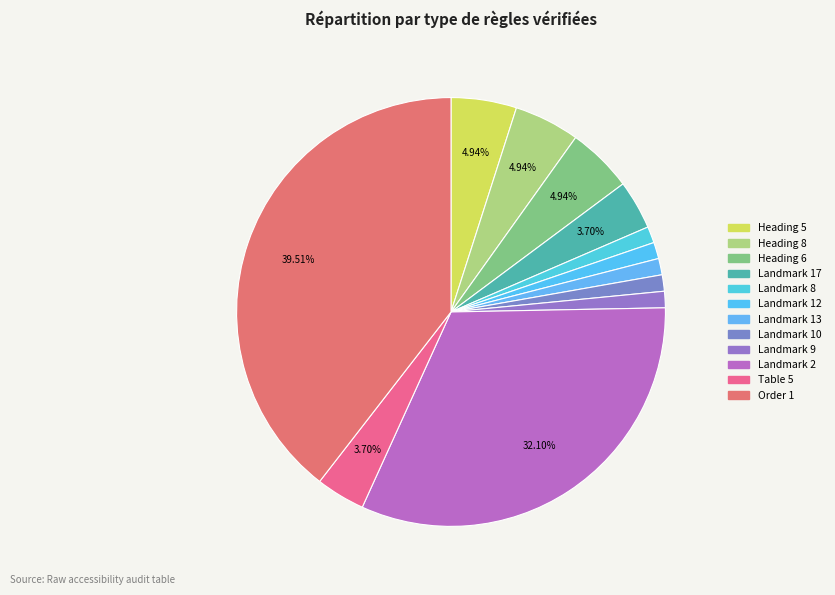

How many slices are in this pie chart?

12